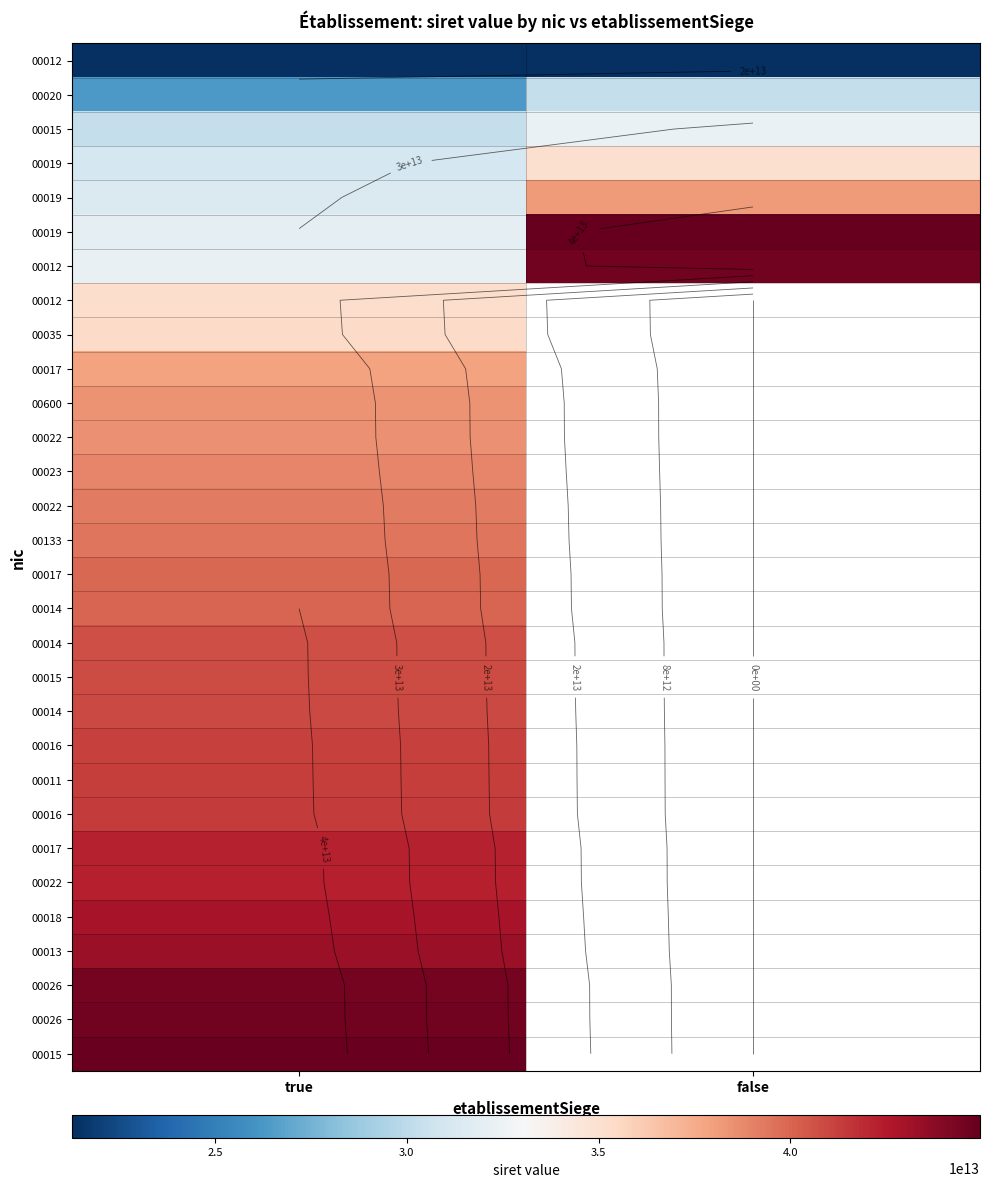

At how many categories does at least one series exceed 32893426625815?

2